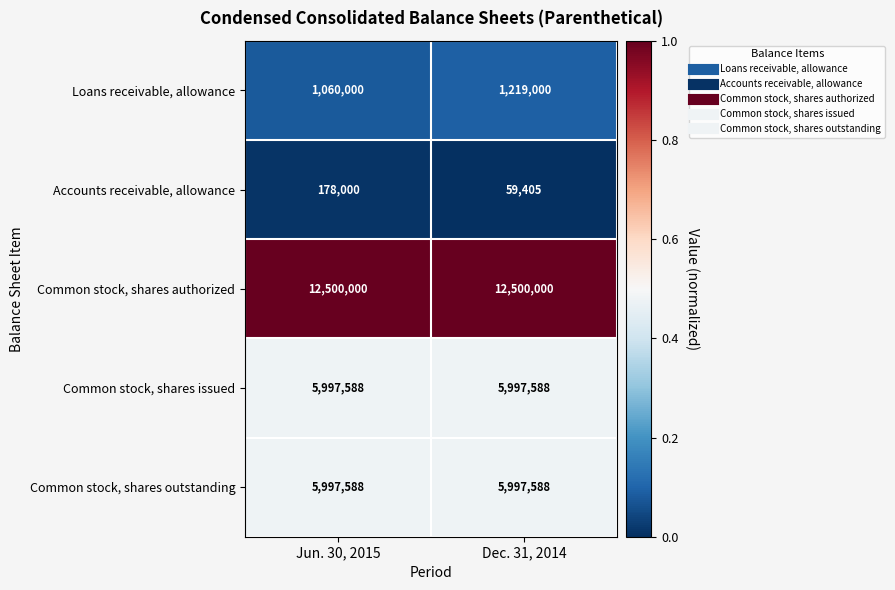

What is the average value of the Loans receivable, allowance series?

1139500